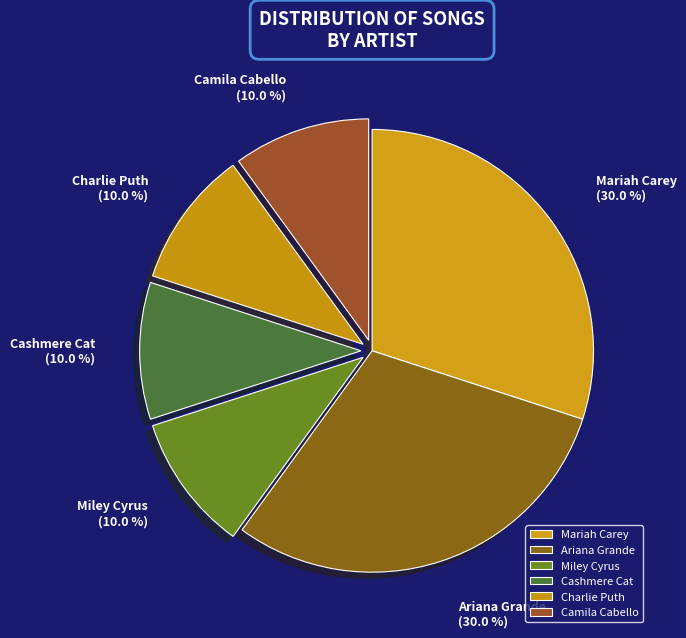

Does Camila Cabello account for over 50% of the chart?

No